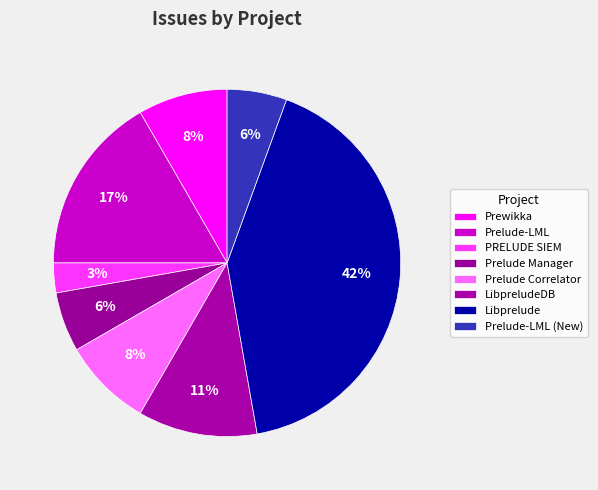

Is there a majority slice in this chart?

No